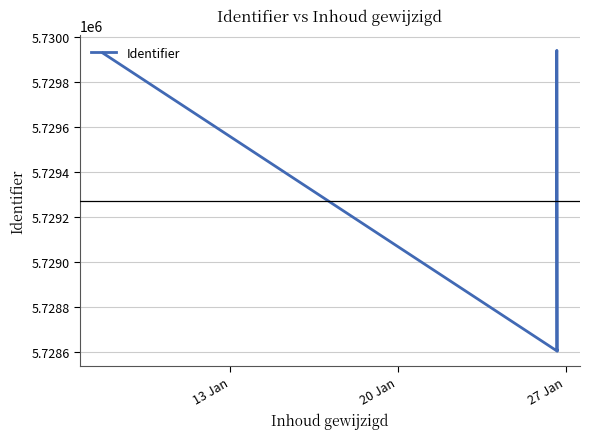

Count the number of data series in this chart.

1